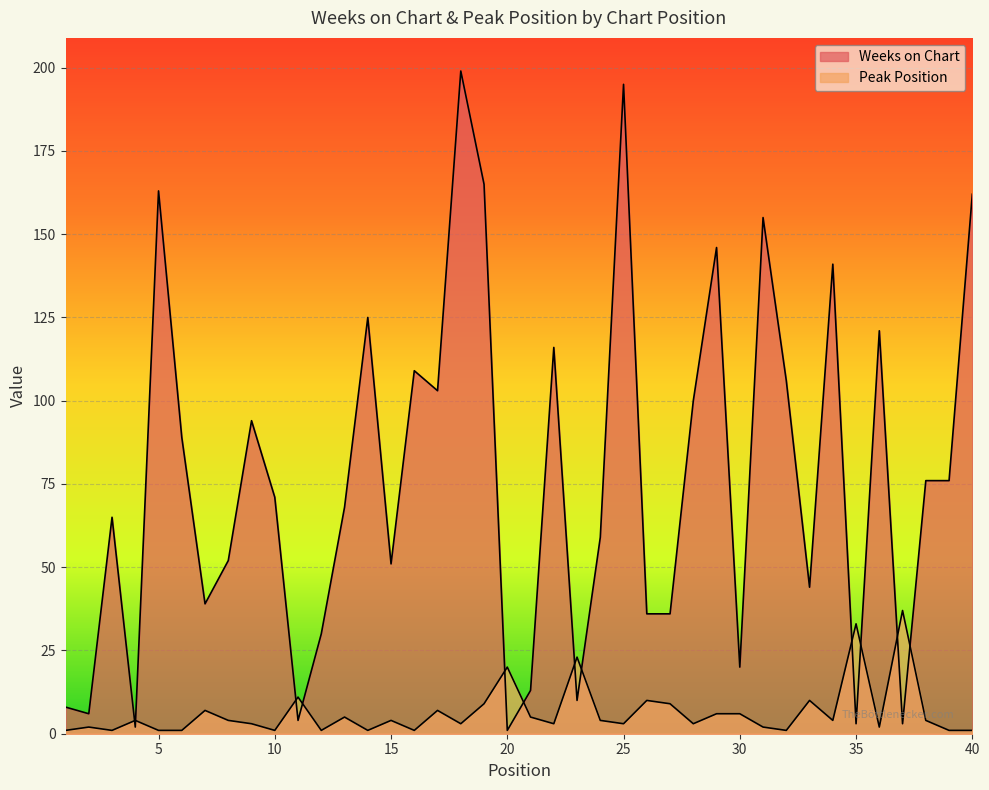

What is the total value across all series at 25?

198